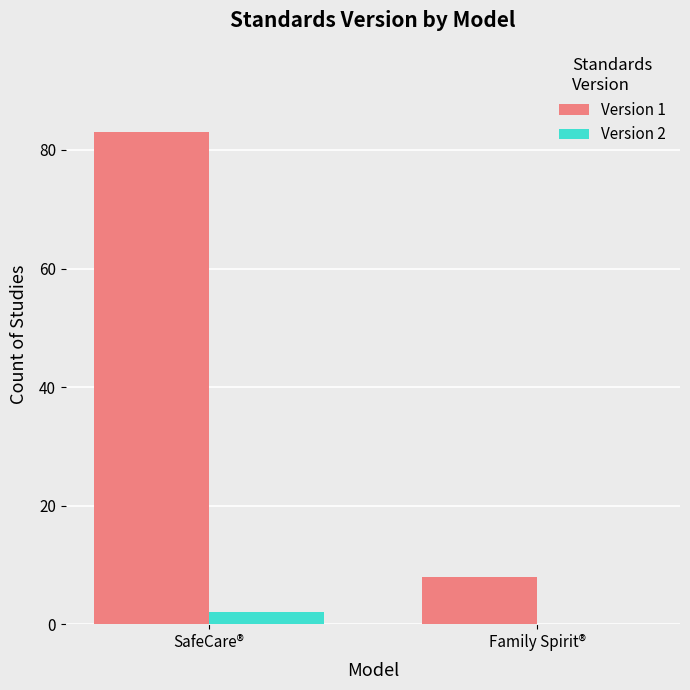

Is it true that Version 1 equals 122 at SafeCare®?

False